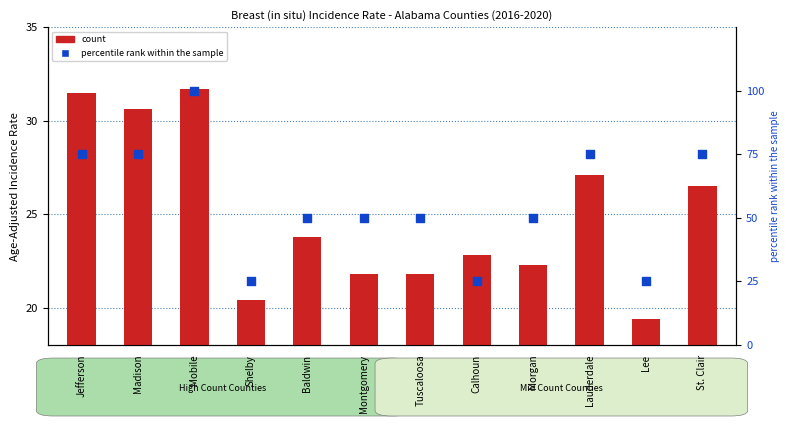

Which series has the largest total across all categories?

percentile rank within the sample